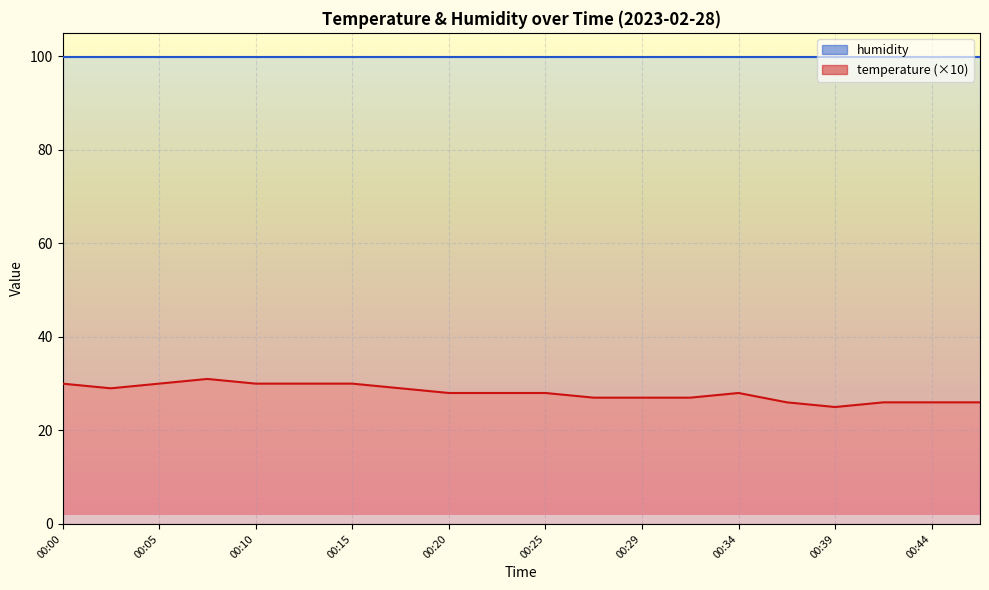

What is the change in value from 00:27 to 00:37?

-1